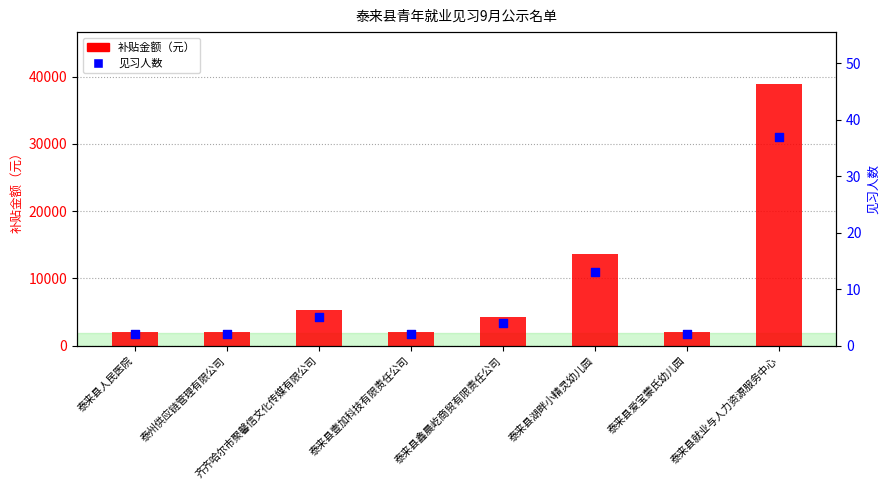

At how many categories does at least one series exceed 1511?

8